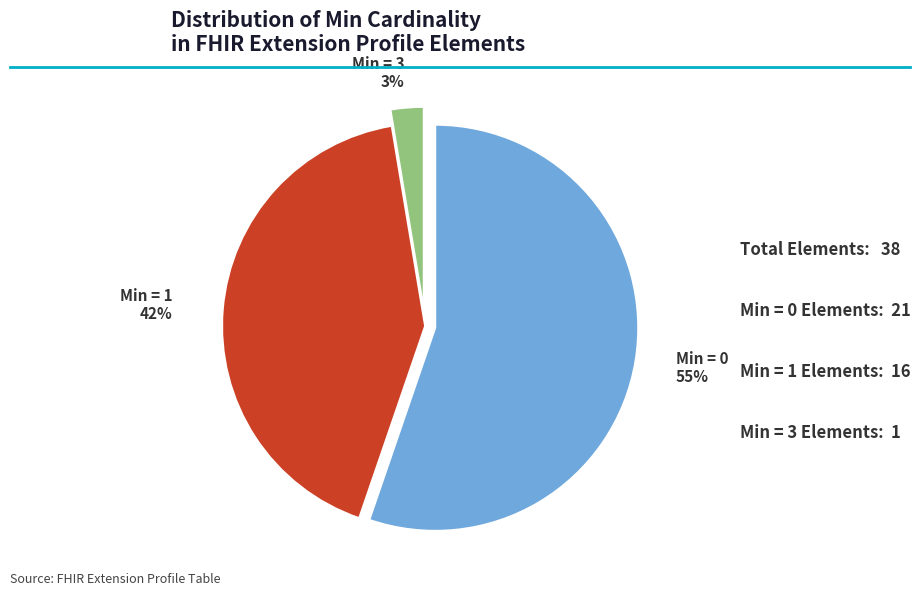

Count the number of slices in the pie.

3